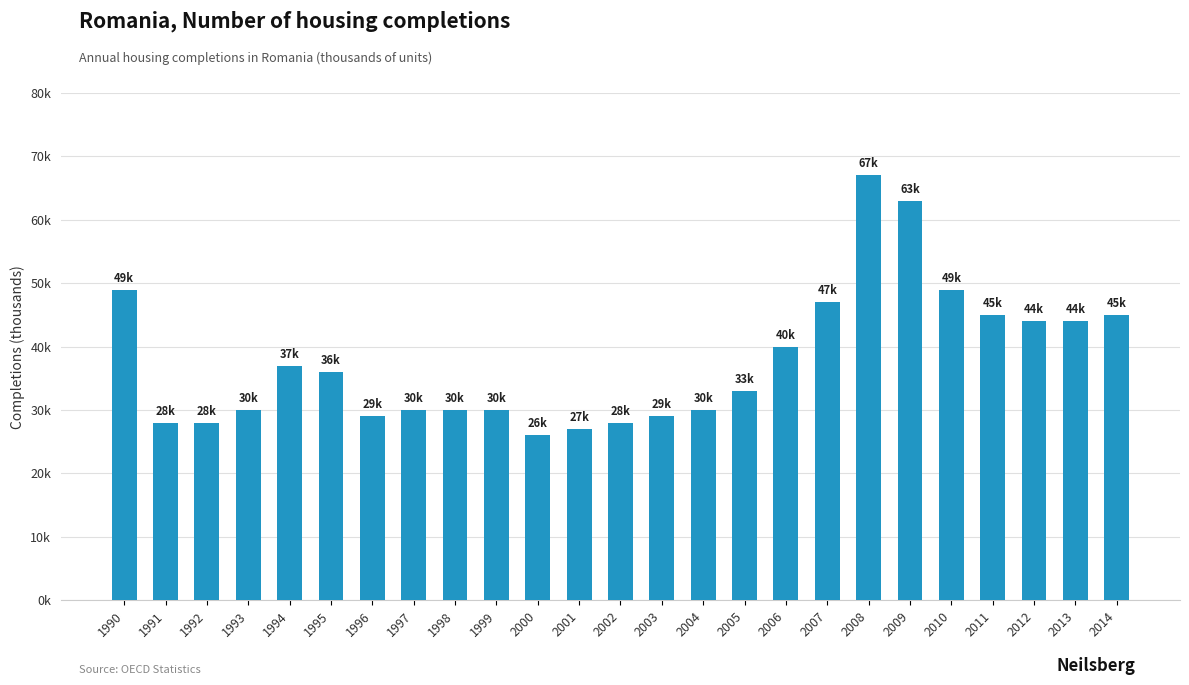

Is it true that the value at 1994 is 62?

False